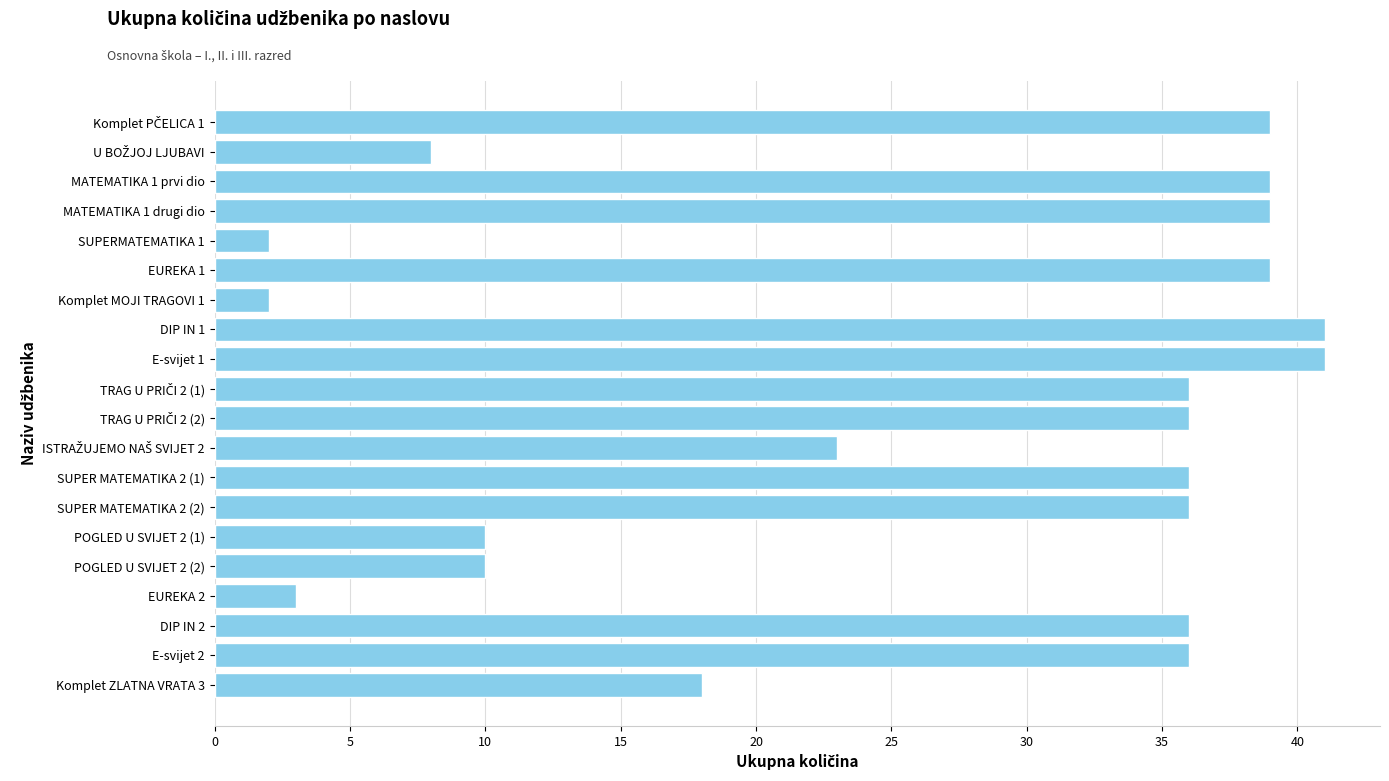

The value at MATEMATIKA 1 prvi dio is 64. True or false?

False